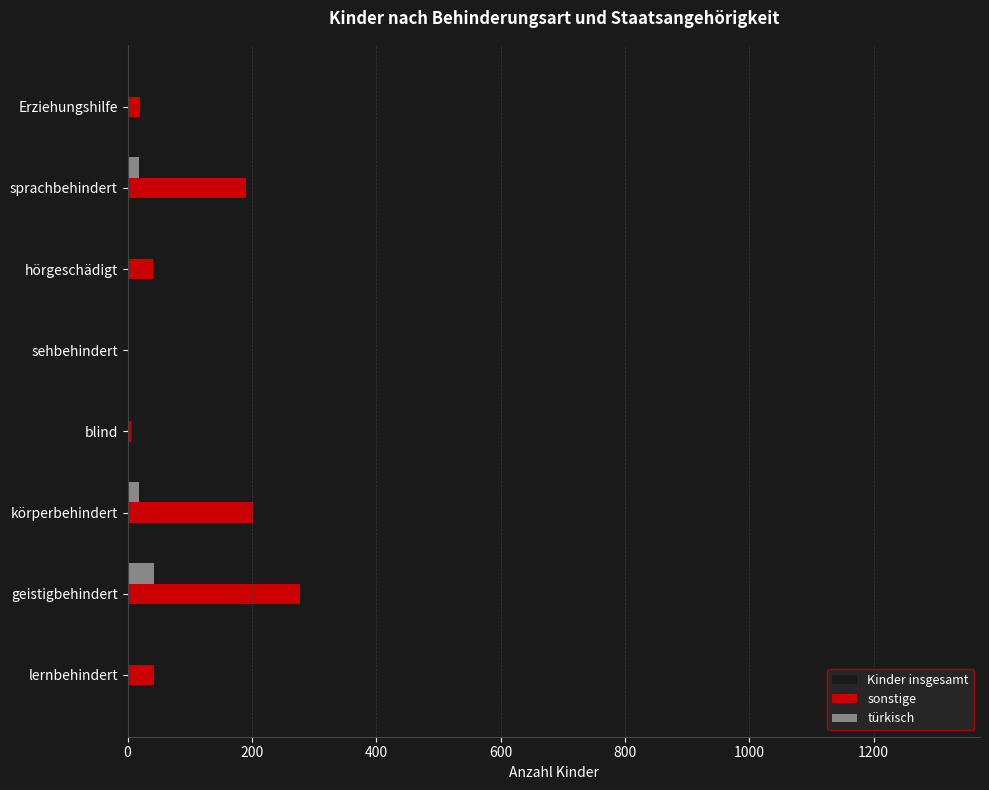

At which label is Kinder insgesamt closest to 660?

hörgeschädigt